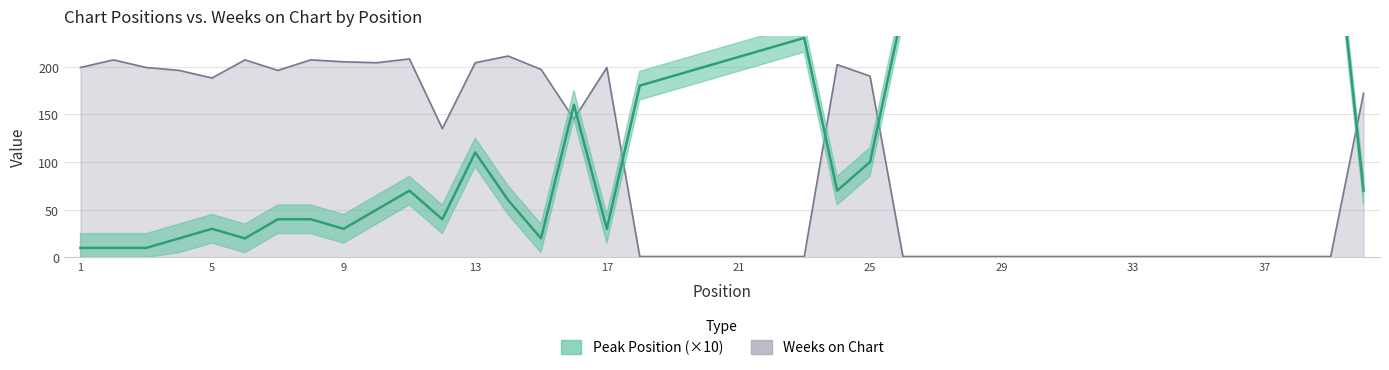

True or false: Weeks on Chart and Peak Position cross at least once.

True